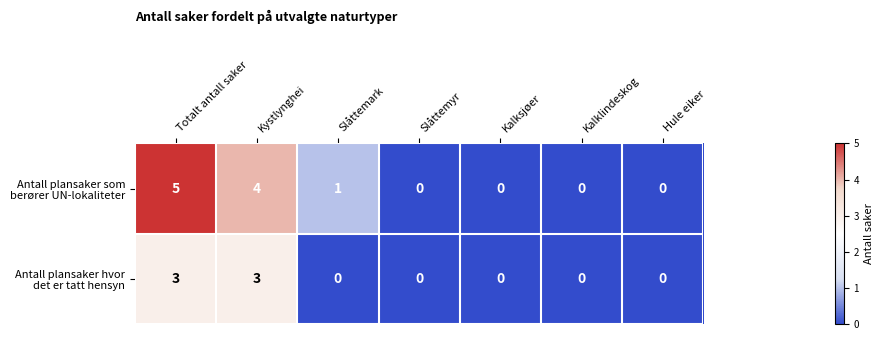

How many series are shown in this chart?

2